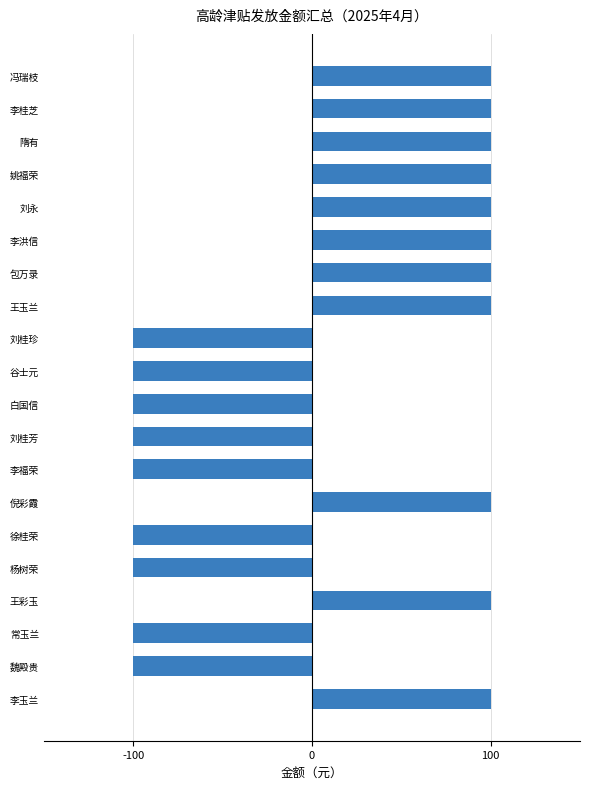

Does the chart contain any negative values?

Yes